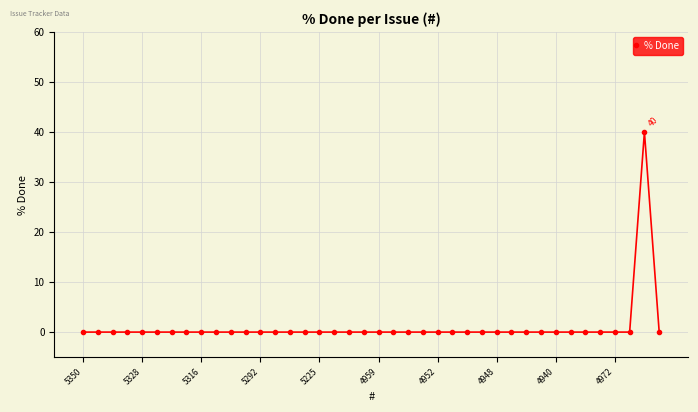

What is the sum of all values?

40